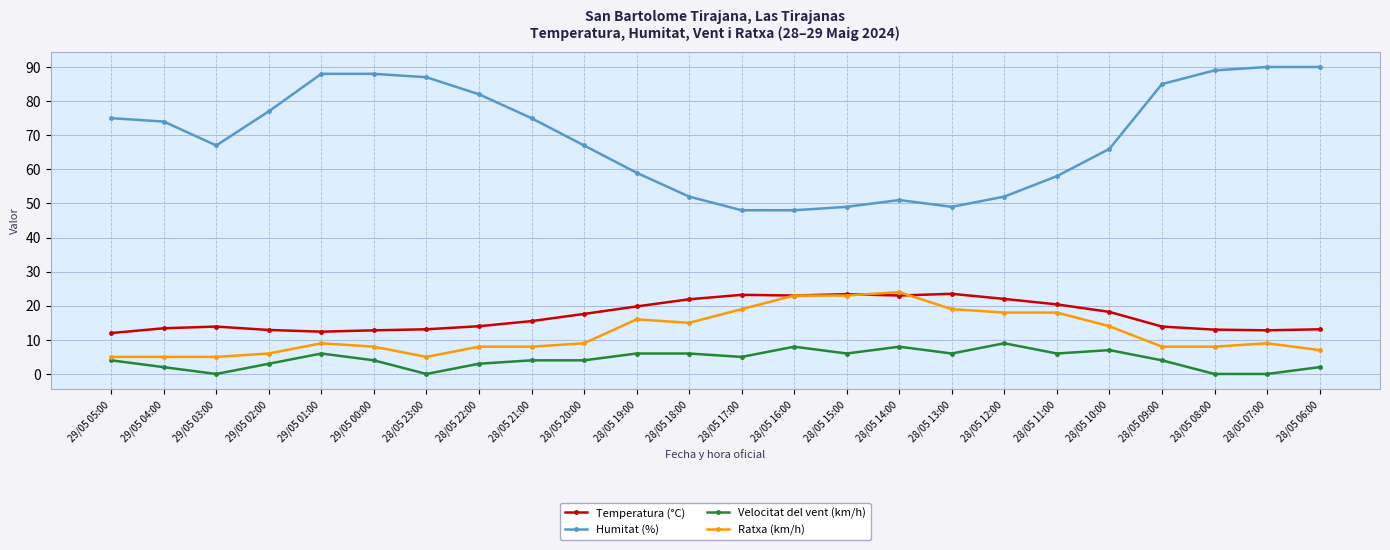

True or false: Humitat (%) and Velocitat del vent (km/h) intersect in this chart.

False